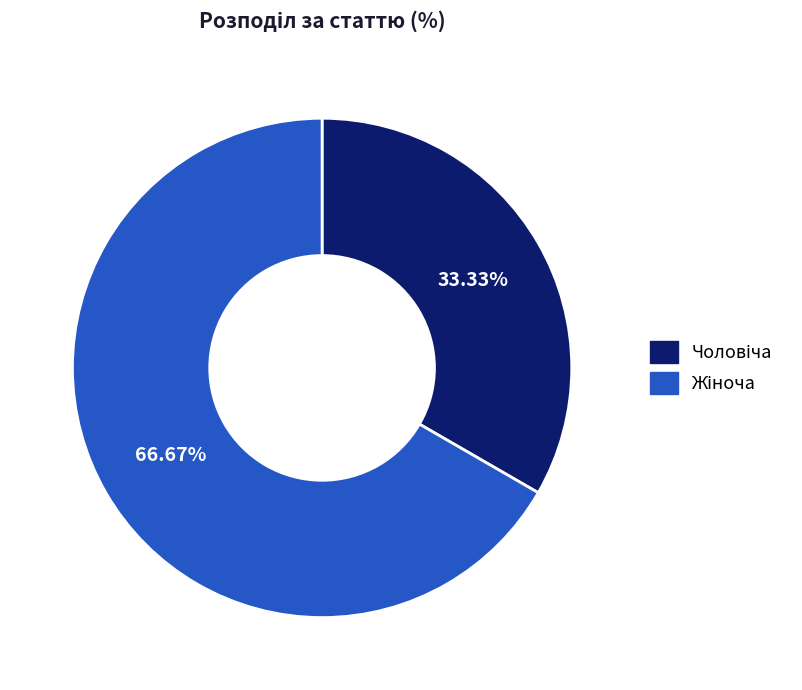

Is there any slice that represents more than half of the pie?

Yes